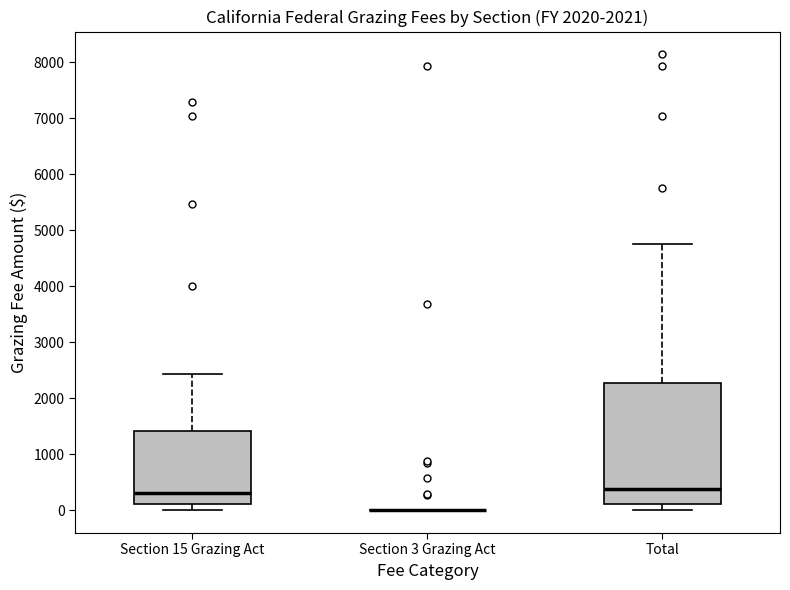

Where does the median line of the box for Section 15 Grazing Act sit on the y-axis? The values are not printed on the chart, so give them approximately, as read against the axis.

300